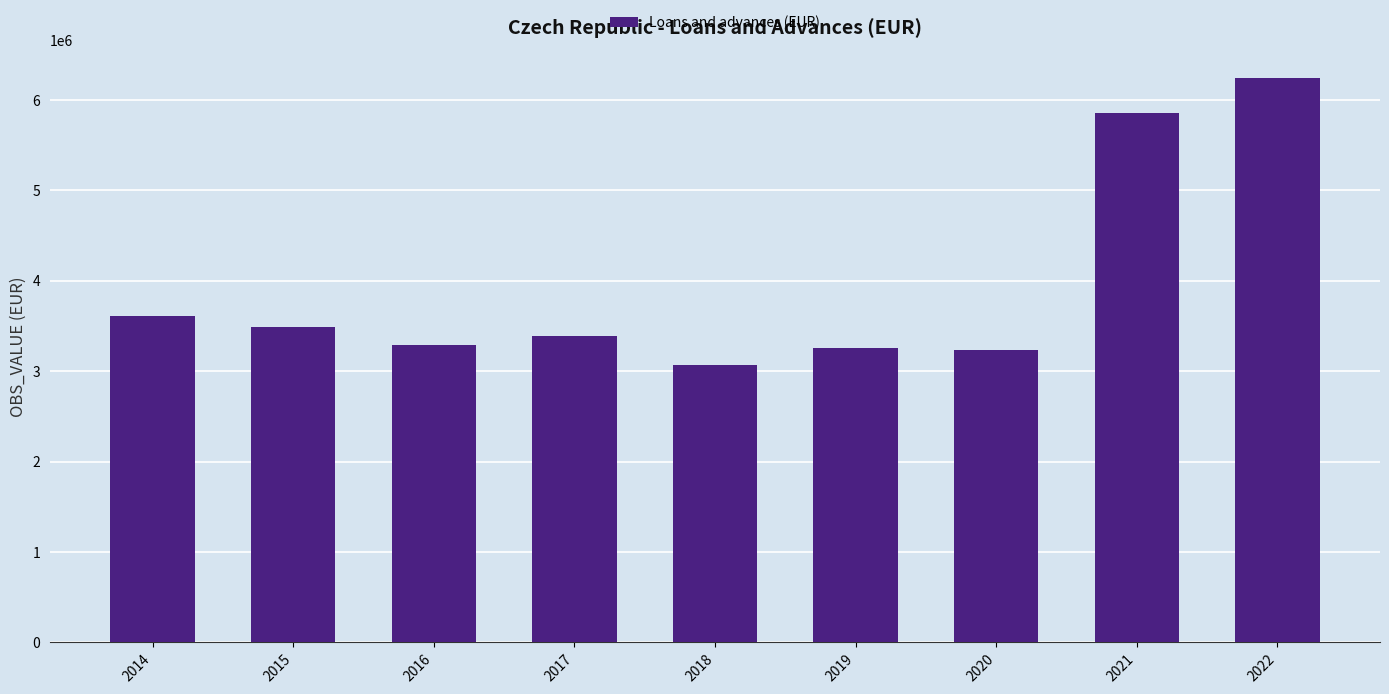

True or false: the data shows 3486157 at 2015.

True